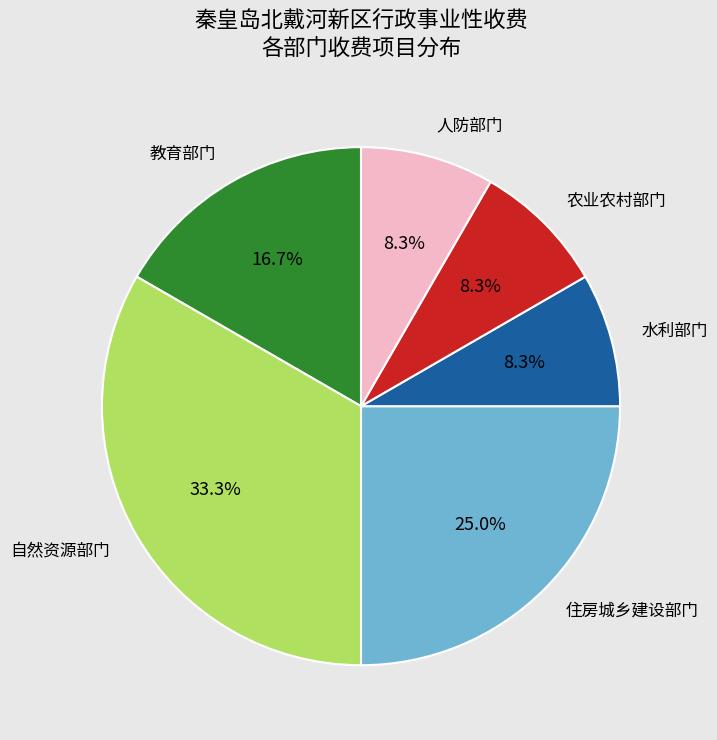

The 住房城乡建设部门 slice represents 25% of the pie. True or false?

True